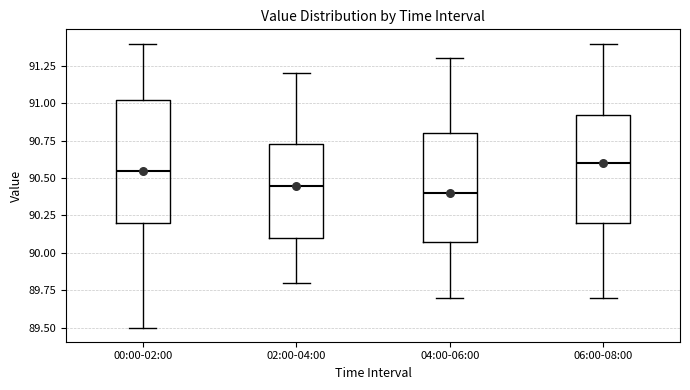

Reading left to right, read every box against the y-axis: the position of its median line, the range the box covers, and the ends of its whiskers. The values are not printed on the chart, so give them approximately, as read against the axis.

00:00-02:00: median 90.55, box 90.20 to 91.05, whiskers 89.50 to 91.40
02:00-04:00: median 90.45, box 90.10 to 90.75, whiskers 89.80 to 91.20
04:00-06:00: median 90.40, box 90.10 to 90.80, whiskers 89.70 to 91.30
06:00-08:00: median 90.60, box 90.20 to 90.95, whiskers 89.70 to 91.40